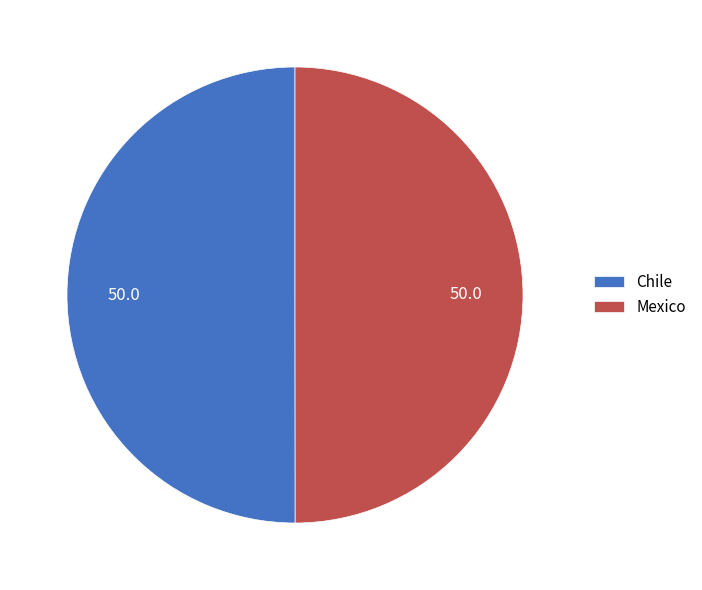

Combined, do Mexico and Chile account for over 50%?

Yes